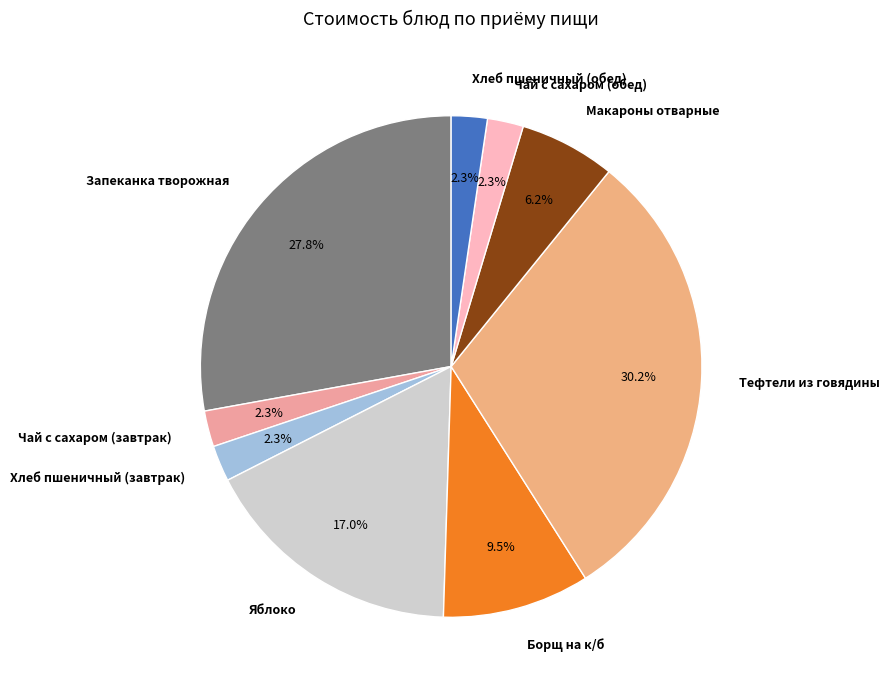

Approximately how many times larger is the value at Чай с сахаром (обед) compared to Макароны отварные?

0.4